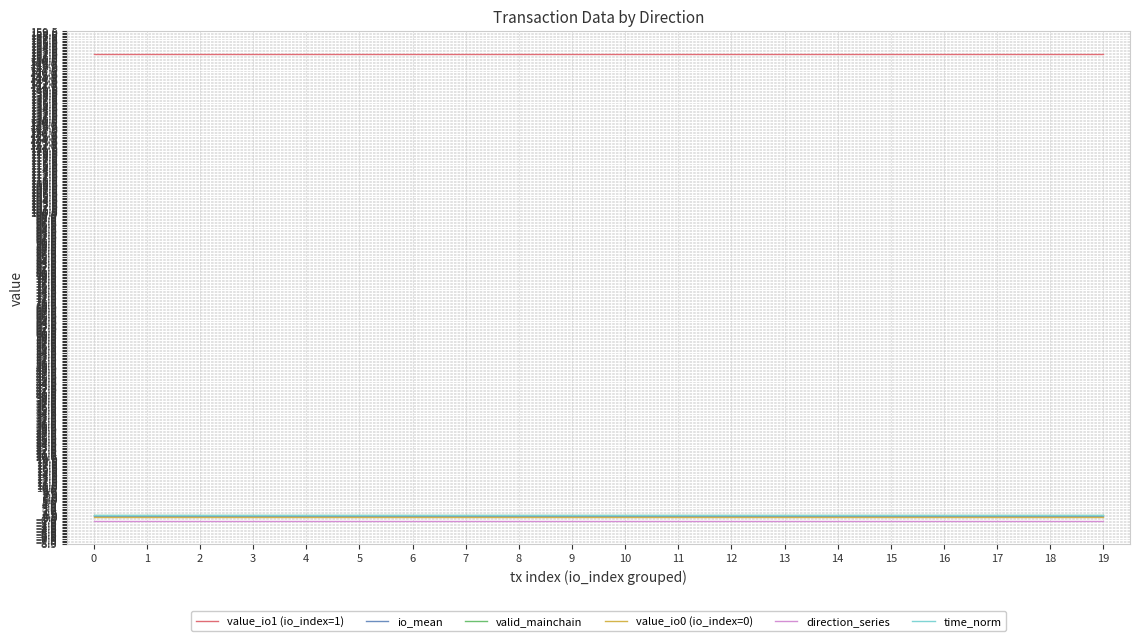

True or false: time_norm and value_io0 (io_index=0) intersect in this chart.

False